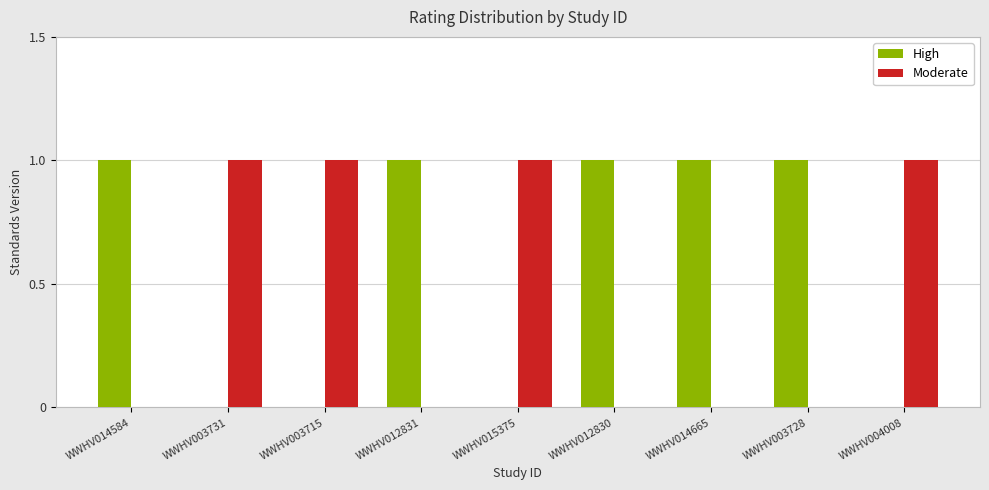

Reading left to right, extract all data points from this chart.

High: 1	0	0	1	0	1	1	1	0
Moderate: 0	1	1	0	1	0	0	0	1